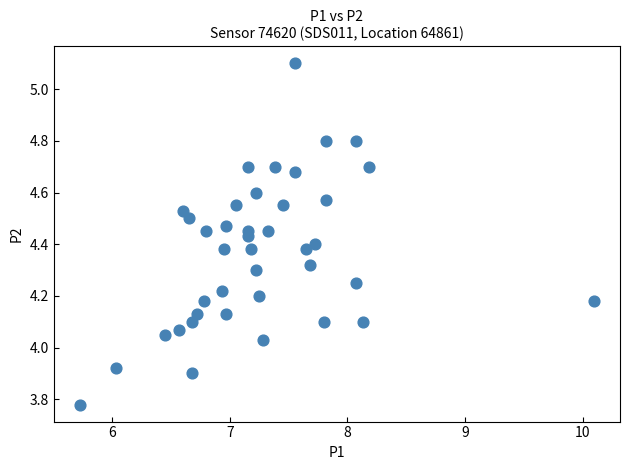

What is the range of Y values (max minus min)?

1.3